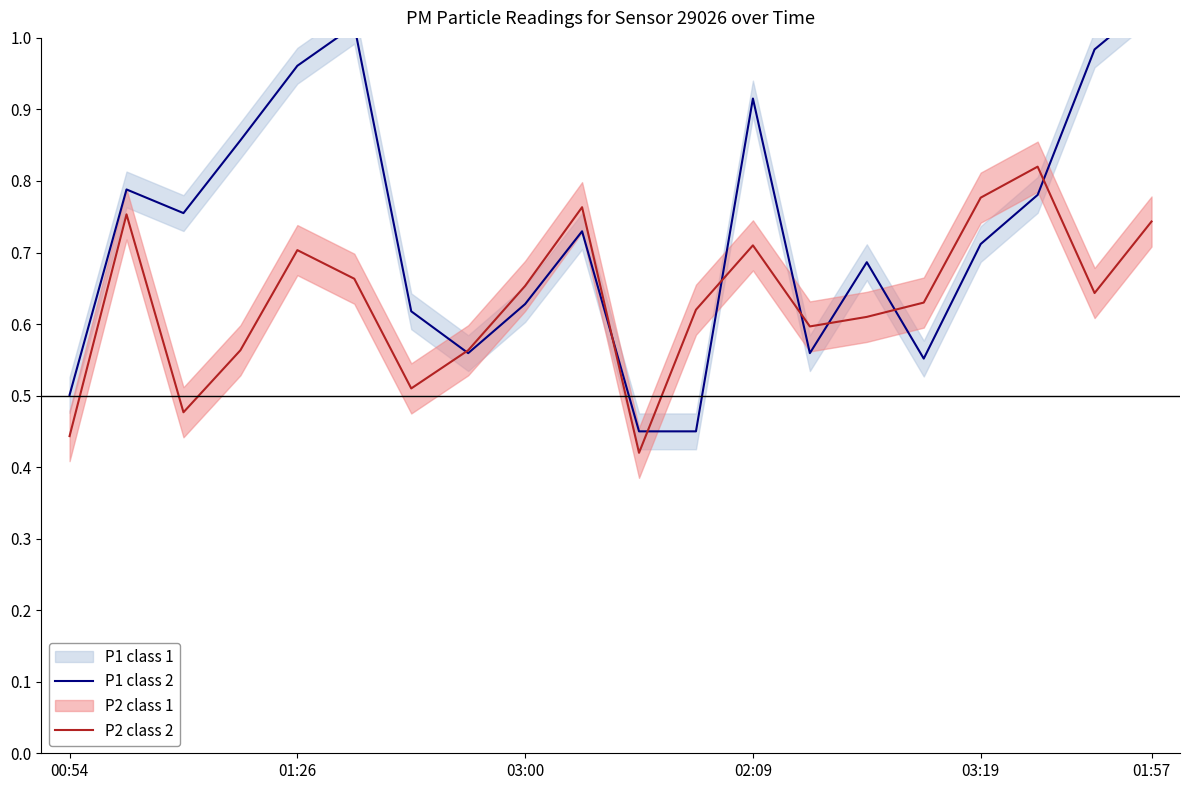

True or false: P2 class 2 has a value of 0.9 at 03:00.

False